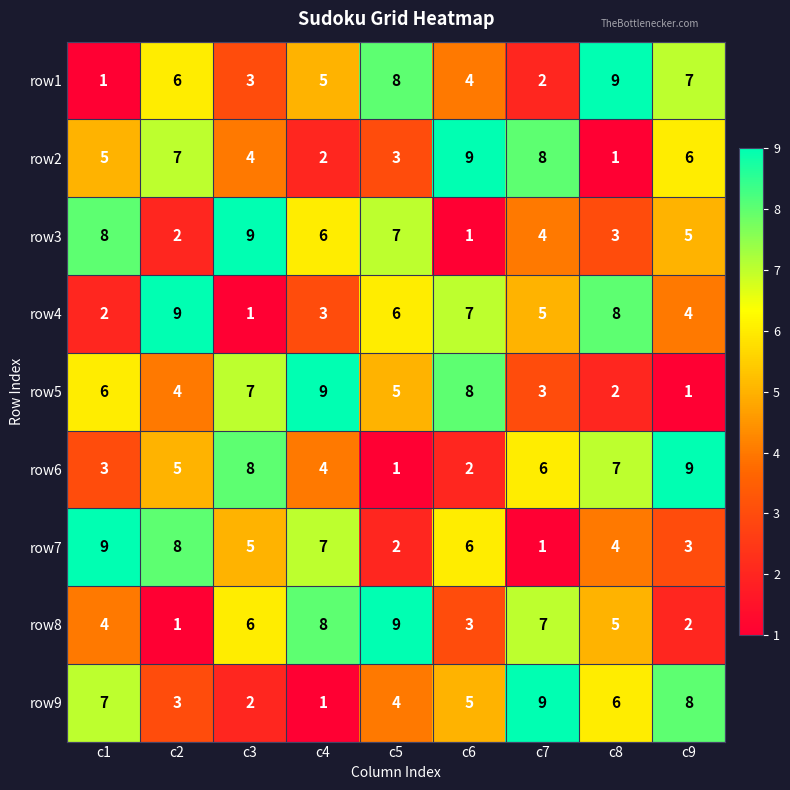

At which label does row1 reach its peak?

c8